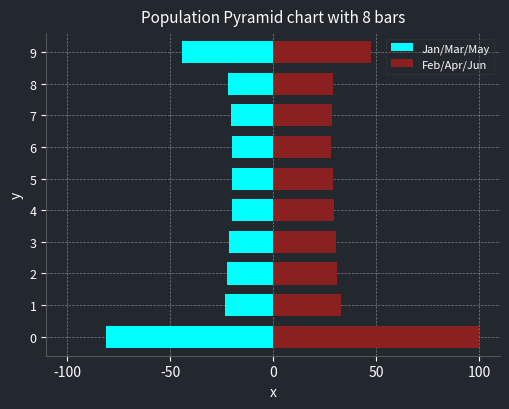

List the series in order of their overall mean, highest first.

Feb/Apr/Jun, Jan/Mar/May